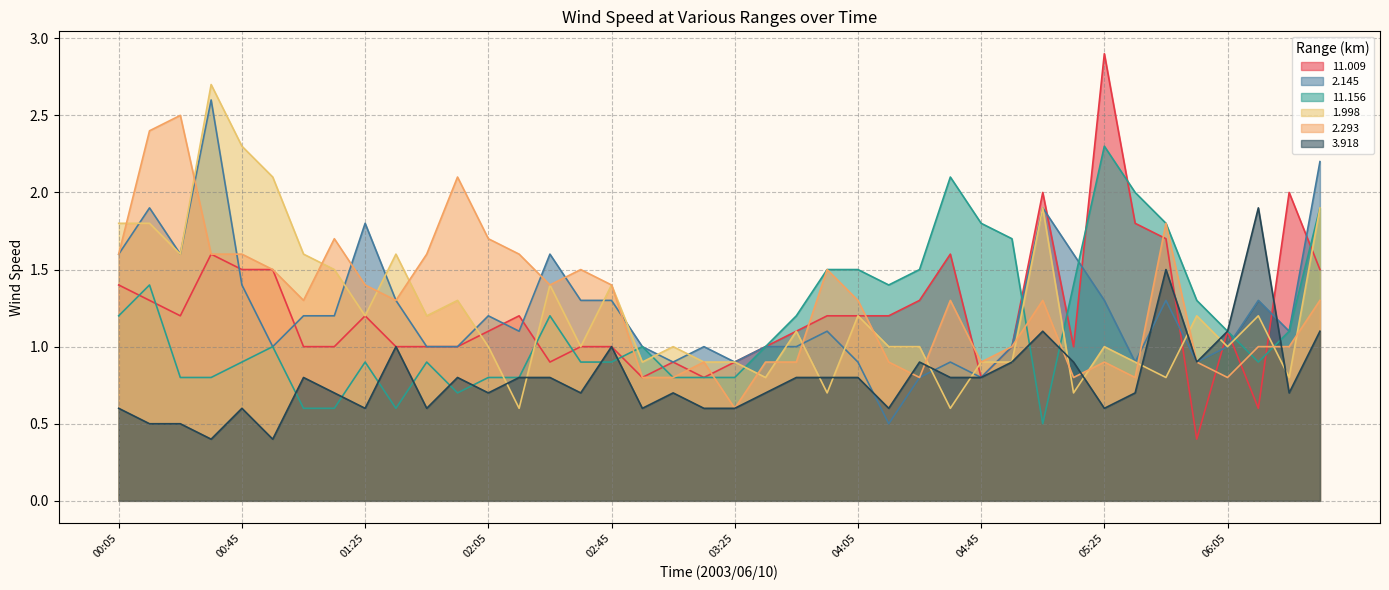

Is the value of 1.998 at 03:55 greater than the value of 2.293 at 03:15?

No